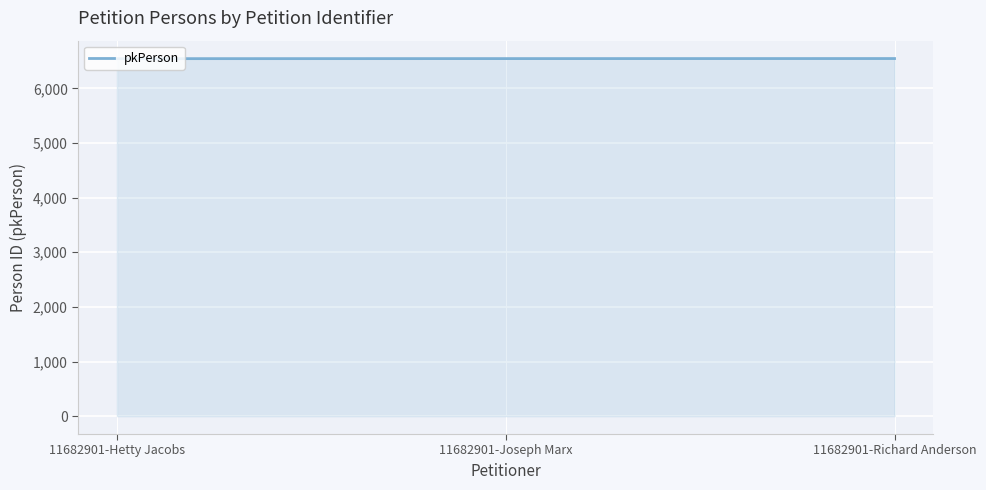

What is the minimum value shown in the chart?

6543